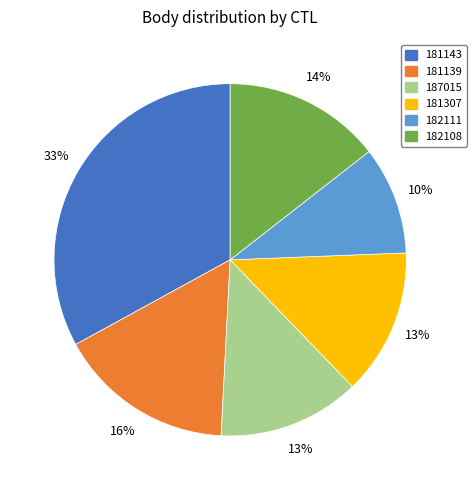

How many slices are in this pie chart?

6